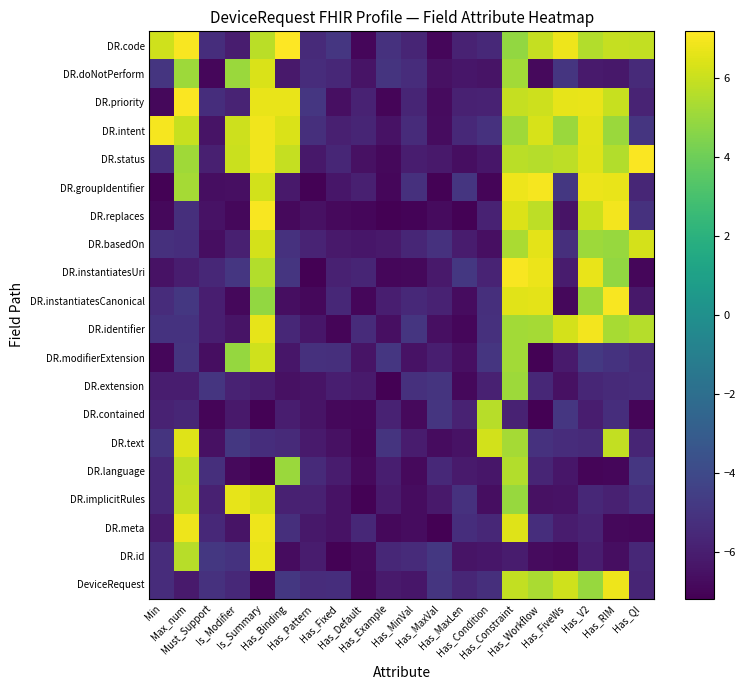

Reading left to right, what are all the values shown in this chart?

DeviceRequest: Min=-5.3	Max_num=-6.1	Must_Support=-5.1	Is_Modifier=-5.5	Is_Summary=-7.0	Has_Binding=-4.9	Has_Pattern=-5.4	Has_Fixed=-5.3	Has_Default=-6.9	Has_Example=-6.1	Has_MinVal=-6.3	Has_MaxVal=-5.0	Has_MaxLen=-5.7	Has_Condition=-5.2	Has_Constraint=5.9	Has_Workflow=5.3	Has_FiveWs=6.1	Has_V2=5.0	Has_RIM=6.8	Has_QI=-5.7
DR.id: Min=-5.4	Max_num=5.7	Must_Support=-4.9	Is_Modifier=-5.1	Is_Summary=6.7	Has_Binding=-6.7	Has_Pattern=-6.1	Has_Fixed=-7.1	Has_Default=-6.8	Has_Example=-5.6	Has_MinVal=-5.4	Has_MaxVal=-4.9	Has_MaxLen=-6.4	Has_Condition=-6.3	Has_Constraint=-6.1	Has_Workflow=-6.7	Has_FiveWs=-6.9	Has_V2=-6.1	Has_RIM=-6.7	Has_QI=-5.6
DR.meta: Min=-6.2	Max_num=6.8	Must_Support=-5.5	Is_Modifier=-6.5	Is_Summary=6.8	Has_Binding=-5.3	Has_Pattern=-6.3	Has_Fixed=-6.5	Has_Default=-5.6	Has_Example=-6.9	Has_MinVal=-6.7	Has_MaxVal=-7.2	Has_MaxLen=-5.3	Has_Condition=-5.6	Has_Constraint=6.5	Has_Workflow=-5.3	Has_FiveWs=-6.1	Has_V2=-5.8	Has_RIM=-6.9	Has_QI=-6.9
DR.implicitRules: Min=-5.6	Max_num=5.9	Must_Support=-5.8	Is_Modifier=6.6	Is_Summary=6.3	Has_Binding=-5.9	Has_Pattern=-5.9	Has_Fixed=-6.5	Has_Default=-7.1	Has_Example=-6.2	Has_MinVal=-6.7	Has_MaxVal=-6.2	Has_MaxLen=-5.2	Has_Condition=-6.6	Has_Constraint=4.9	Has_Workflow=-6.5	Has_FiveWs=-6.5	Has_V2=-5.6	Has_RIM=-5.9	Has_QI=-5.3
DR.language: Min=-5.6	Max_num=5.8	Must_Support=-5.2	Is_Modifier=-6.8	Is_Summary=-7.1	Has_Binding=5.0	Has_Pattern=-5.5	Has_Fixed=-6.1	Has_Default=-6.8	Has_Example=-6.0	Has_MinVal=-6.8	Has_MaxVal=-5.5	Has_MaxLen=-6.1	Has_Condition=-6.3	Has_Constraint=5.5	Has_Workflow=-5.7	Has_FiveWs=-6.3	Has_V2=-7.0	Has_RIM=-6.9	Has_QI=-4.9
DR.text: Min=-5.0	Max_num=6.5	Must_Support=-6.6	Is_Modifier=-4.9	Is_Summary=-5.3	Has_Binding=-5.5	Has_Pattern=-6.1	Has_Fixed=-6.5	Has_Default=-7.0	Has_Example=-5.0	Has_MinVal=-6.1	Has_MaxVal=-6.7	Has_MaxLen=-6.5	Has_Condition=6.2	Has_Constraint=5.2	Has_Workflow=-5.1	Has_FiveWs=-5.4	Has_V2=-5.5	Has_RIM=5.8	Has_QI=-5.7
DR.contained: Min=-5.8	Max_num=-5.6	Must_Support=-7.0	Is_Modifier=-6.2	Is_Summary=-7.1	Has_Binding=-6.0	Has_Pattern=-6.4	Has_Fixed=-6.9	Has_Default=-7.0	Has_Example=-5.8	Has_MinVal=-6.8	Has_MaxVal=-5.0	Has_MaxLen=-5.8	Has_Condition=5.6	Has_Constraint=-5.8	Has_Workflow=-7.1	Has_FiveWs=-4.9	Has_V2=-6.0	Has_RIM=-5.3	Has_QI=-7.0
DR.extension: Min=-6.0	Max_num=-6.0	Must_Support=-4.9	Is_Modifier=-5.8	Is_Summary=-6.1	Has_Binding=-6.6	Has_Pattern=-6.4	Has_Fixed=-6.0	Has_Default=-6.1	Has_Example=-7.1	Has_MinVal=-5.2	Has_MaxVal=-5.0	Has_MaxLen=-6.9	Has_Condition=-5.9	Has_Constraint=5.1	Has_Workflow=-5.6	Has_FiveWs=-6.5	Has_V2=-5.6	Has_RIM=-5.5	Has_QI=-5.4
DR.modifierExtension: Min=-6.9	Max_num=-5.0	Must_Support=-6.6	Is_Modifier=4.9	Is_Summary=6.1	Has_Binding=-6.3	Has_Pattern=-5.2	Has_Fixed=-5.3	Has_Default=-6.4	Has_Example=-4.9	Has_MinVal=-6.5	Has_MaxVal=-6.0	Has_MaxLen=-6.6	Has_Condition=-5.0	Has_Constraint=5.2	Has_Workflow=-7.1	Has_FiveWs=-6.2	Has_V2=-4.8	Has_RIM=-5.1	Has_QI=-5.4
DR.identifier: Min=-5.1	Max_num=-5.1	Must_Support=-6.0	Is_Modifier=-6.4	Is_Summary=6.7	Has_Binding=-5.6	Has_Pattern=-6.3	Has_Fixed=-7.0	Has_Default=-5.4	Has_Example=-6.6	Has_MinVal=-5.0	Has_MaxVal=-6.6	Has_MaxLen=-6.9	Has_Condition=-5.2	Has_Constraint=5.2	Has_Workflow=5.2	Has_FiveWs=6.2	Has_V2=6.9	Has_RIM=5.3	Has_QI=5.5
DR.instantiatesCanonical: Min=-5.3	Max_num=-4.9	Must_Support=-6.0	Is_Modifier=-6.9	Is_Summary=4.8	Has_Binding=-6.6	Has_Pattern=-6.9	Has_Fixed=-5.6	Has_Default=-6.9	Has_Example=-6.0	Has_MinVal=-5.5	Has_MaxVal=-5.8	Has_MaxLen=-6.7	Has_Condition=-5.3	Has_Constraint=6.5	Has_Workflow=6.6	Has_FiveWs=-6.9	Has_V2=5.1	Has_RIM=7.0	Has_QI=-6.2
DR.instantiatesUri: Min=-6.5	Max_num=-6.0	Must_Support=-5.6	Is_Modifier=-4.9	Is_Summary=5.5	Has_Binding=-5.0	Has_Pattern=-7.1	Has_Fixed=-5.9	Has_Default=-5.7	Has_Example=-6.9	Has_MinVal=-6.9	Has_MaxVal=-6.2	Has_MaxLen=-4.9	Has_Condition=-5.8	Has_Constraint=7.0	Has_Workflow=6.7	Has_FiveWs=-6.1	Has_V2=6.7	Has_RIM=4.8	Has_QI=-6.9
DR.basedOn: Min=-5.2	Max_num=-5.3	Must_Support=-6.6	Is_Modifier=-5.9	Is_Summary=6.3	Has_Binding=-5.1	Has_Pattern=-5.8	Has_Fixed=-6.2	Has_Default=-6.3	Has_Example=-6.2	Has_MinVal=-5.6	Has_MaxVal=-5.1	Has_MaxLen=-6.1	Has_Condition=-6.6	Has_Constraint=5.4	Has_Workflow=6.6	Has_FiveWs=-5.2	Has_V2=5.1	Has_RIM=5.0	Has_QI=6.2
DR.replaces: Min=-6.8	Max_num=-5.2	Must_Support=-6.5	Is_Modifier=-6.9	Is_Summary=7.0	Has_Binding=-6.8	Has_Pattern=-6.5	Has_Fixed=-6.8	Has_Default=-6.9	Has_Example=-7.1	Has_MinVal=-7.1	Has_MaxVal=-6.8	Has_MaxLen=-7.1	Has_Condition=-5.8	Has_Constraint=6.4	Has_Workflow=5.7	Has_FiveWs=-6.4	Has_V2=6.0	Has_RIM=6.9	Has_QI=-5.2
DR.groupIdentifier: Min=-7.1	Max_num=5.2	Must_Support=-6.6	Is_Modifier=-6.6	Is_Summary=6.2	Has_Binding=-6.2	Has_Pattern=-7.1	Has_Fixed=-6.3	Has_Default=-5.9	Has_Example=-7.0	Has_MinVal=-5.2	Has_MaxVal=-7.1	Has_MaxLen=-5.0	Has_Condition=-7.0	Has_Constraint=6.8	Has_Workflow=7.0	Has_FiveWs=-4.8	Has_V2=6.7	Has_RIM=6.7	Has_QI=-5.7
DR.status: Min=-5.3	Max_num=5.1	Must_Support=-5.9	Is_Modifier=6.0	Is_Summary=6.9	Has_Binding=5.9	Has_Pattern=-6.3	Has_Fixed=-5.7	Has_Default=-6.6	Has_Example=-6.9	Has_MinVal=-6.1	Has_MaxVal=-6.2	Has_MaxLen=-6.6	Has_Condition=-6.3	Has_Constraint=5.7	Has_Workflow=5.6	Has_FiveWs=5.7	Has_V2=6.4	Has_RIM=5.5	Has_QI=7.1
DR.intent: Min=7.0	Max_num=6.0	Must_Support=-6.4	Is_Modifier=6.1	Is_Summary=6.8	Has_Binding=6.4	Has_Pattern=-5.3	Has_Fixed=-5.9	Has_Default=-5.7	Has_Example=-6.5	Has_MinVal=-5.4	Has_MaxVal=-6.7	Has_MaxLen=-5.5	Has_Condition=-5.1	Has_Constraint=5.1	Has_Workflow=6.3	Has_FiveWs=5.0	Has_V2=6.5	Has_RIM=5.0	Has_QI=-5.0
DR.priority: Min=-6.9	Max_num=7.1	Must_Support=-5.3	Is_Modifier=-5.8	Is_Summary=6.7	Has_Binding=6.7	Has_Pattern=-4.9	Has_Fixed=-6.6	Has_Default=-5.8	Has_Example=-7.0	Has_MinVal=-5.7	Has_MaxVal=-6.8	Has_MaxLen=-5.8	Has_Condition=-5.8	Has_Constraint=5.9	Has_Workflow=6.1	Has_FiveWs=6.6	Has_V2=6.7	Has_RIM=6.0	Has_QI=-5.8
DR.doNotPerform: Min=-5.0	Max_num=5.1	Must_Support=-6.9	Is_Modifier=5.0	Is_Summary=6.4	Has_Binding=-6.2	Has_Pattern=-5.3	Has_Fixed=-5.6	Has_Default=-6.4	Has_Example=-5.0	Has_MinVal=-5.4	Has_MaxVal=-6.6	Has_MaxLen=-6.3	Has_Condition=-6.4	Has_Constraint=5.2	Has_Workflow=-6.8	Has_FiveWs=-5.0	Has_V2=-6.1	Has_RIM=-6.3	Has_QI=-5.4
DR.code: Min=6.1	Max_num=7.0	Must_Support=-5.3	Is_Modifier=-6.0	Is_Summary=5.7	Has_Binding=7.2	Has_Pattern=-5.5	Has_Fixed=-4.9	Has_Default=-6.9	Has_Example=-5.2	Has_MinVal=-5.7	Has_MaxVal=-6.9	Has_MaxLen=-5.8	Has_Condition=-5.6	Has_Constraint=4.8	Has_Workflow=5.9	Has_FiveWs=6.8	Has_V2=5.5	Has_RIM=5.9	Has_QI=5.9